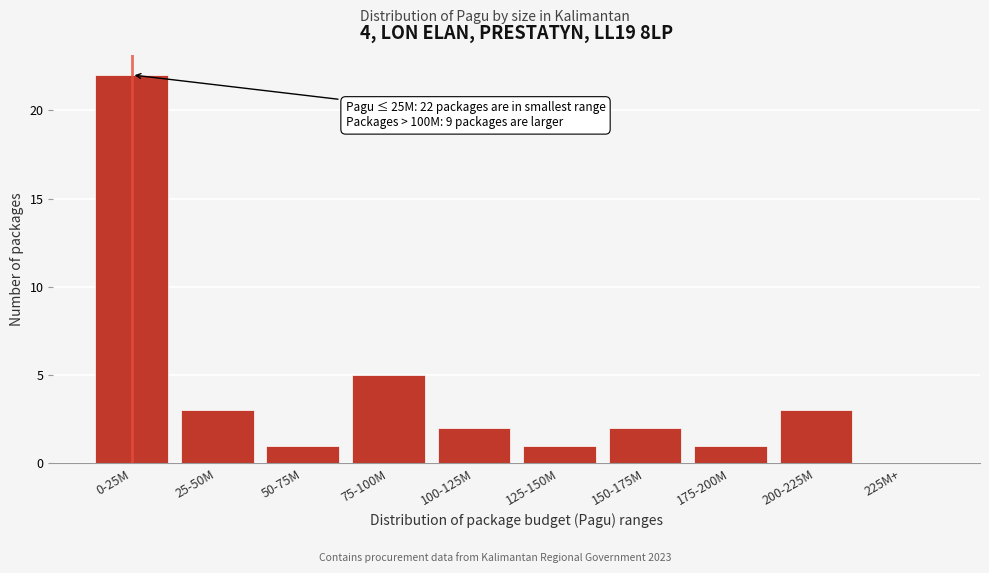

Reading left to right, list all the values displayed in this chart.

0-25M=22	25-50M=3	50-75M=1	75-100M=5	100-125M=2	125-150M=1	150-175M=2	175-200M=1	200-225M=3	225M+=0